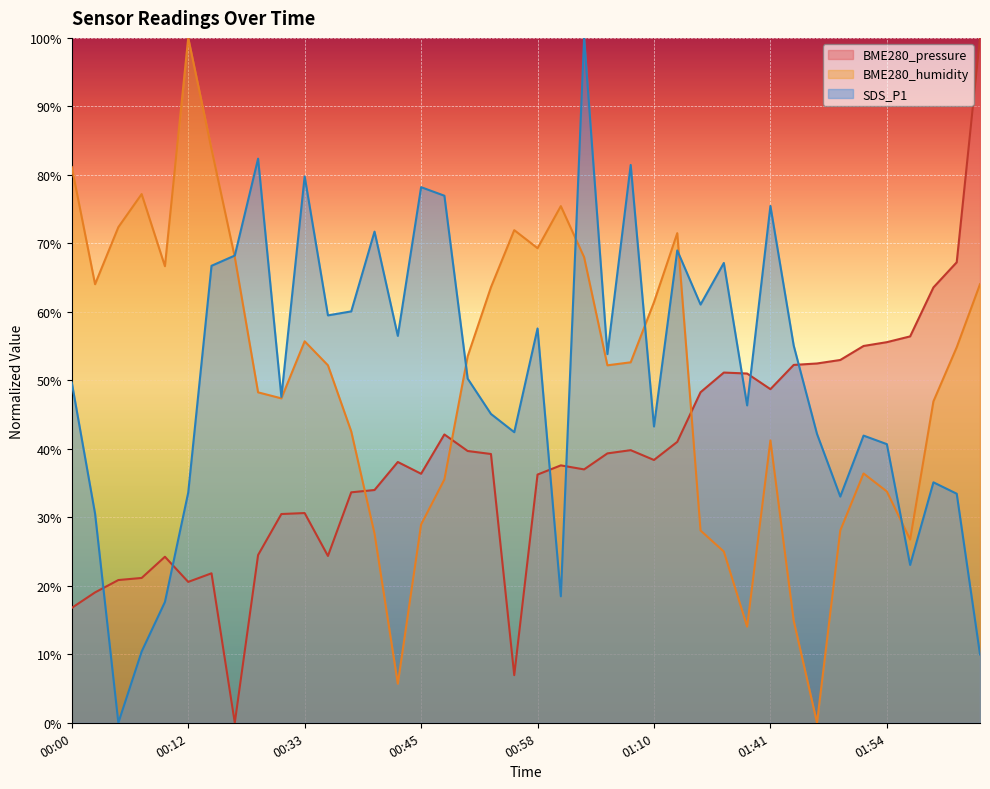

List the series in order of their peak value, lowest first.

BME280_pressure, BME280_humidity, SDS_P1